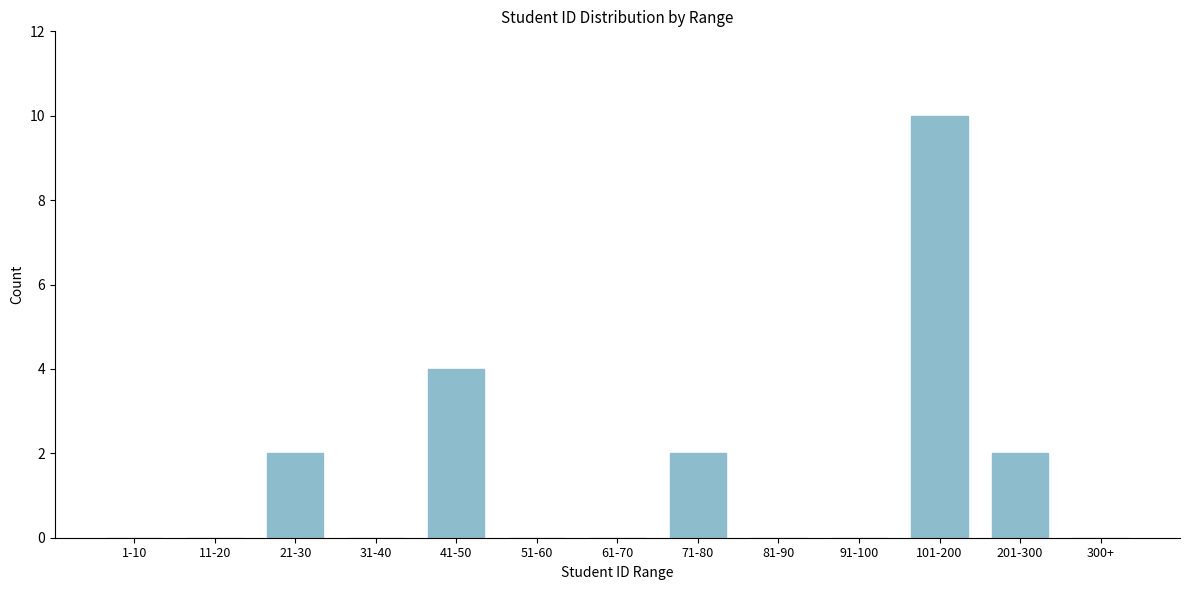

Reading left to right, what are all the values shown in this chart?

1-10=0	11-20=0	21-30=2	31-40=0	41-50=4	51-60=0	61-70=0	71-80=2	81-90=0	91-100=0	101-200=10	201-300=2	300+=0